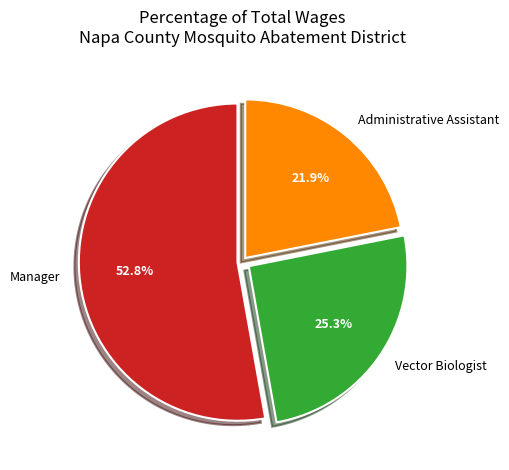

What is the largest slice in the pie chart?

Manager